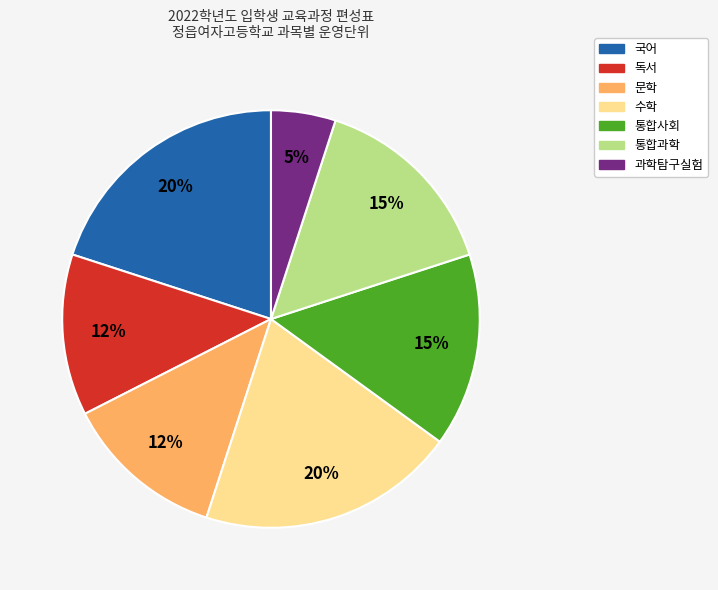

Which slice is the smallest?

과학탐구실험